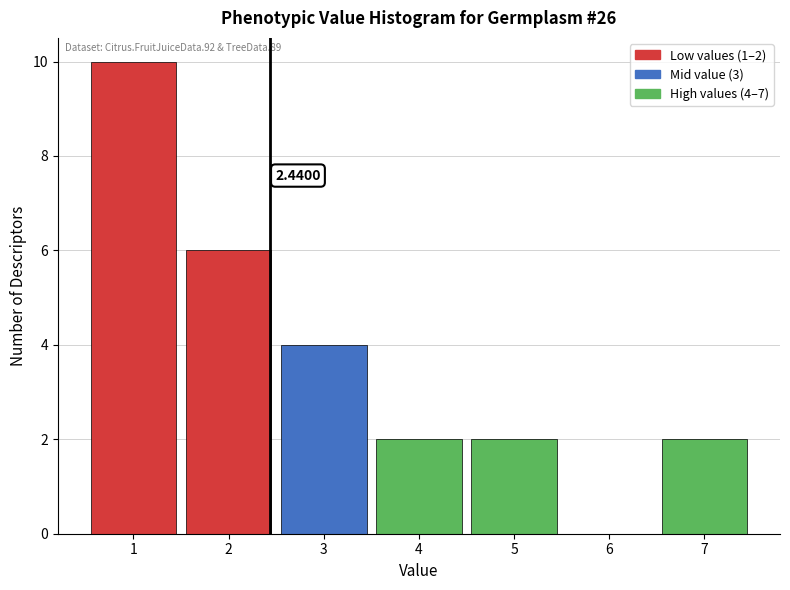

Which range on the x-axis has the tallest bar?

0.5 to 1.5